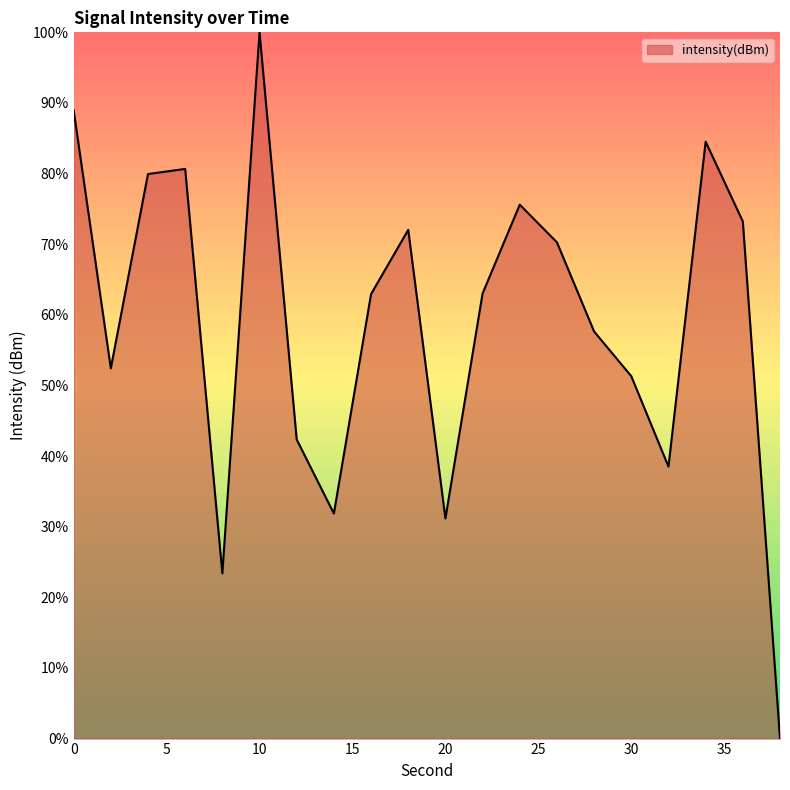

What is the maximum value shown in the chart?

100.0